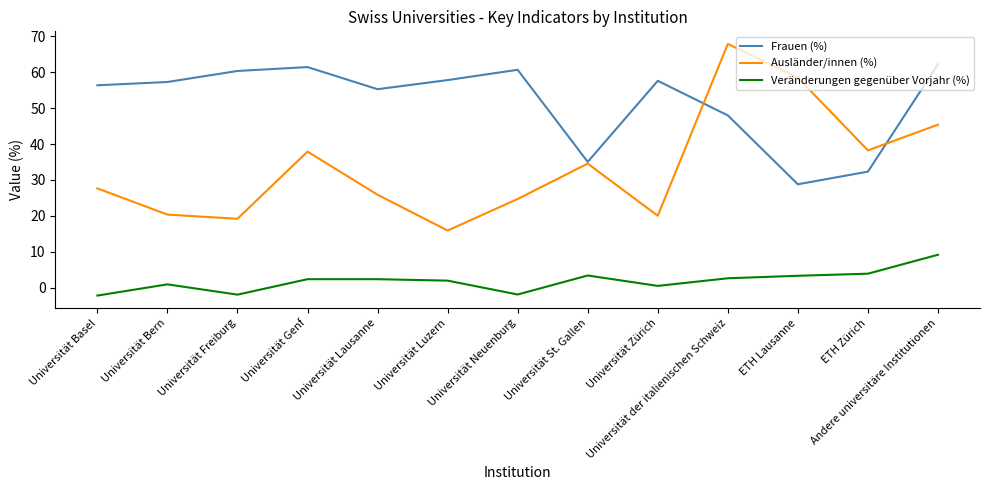

The Frauen (%) series shows 57.8 at Universität Luzern. True or false?

True